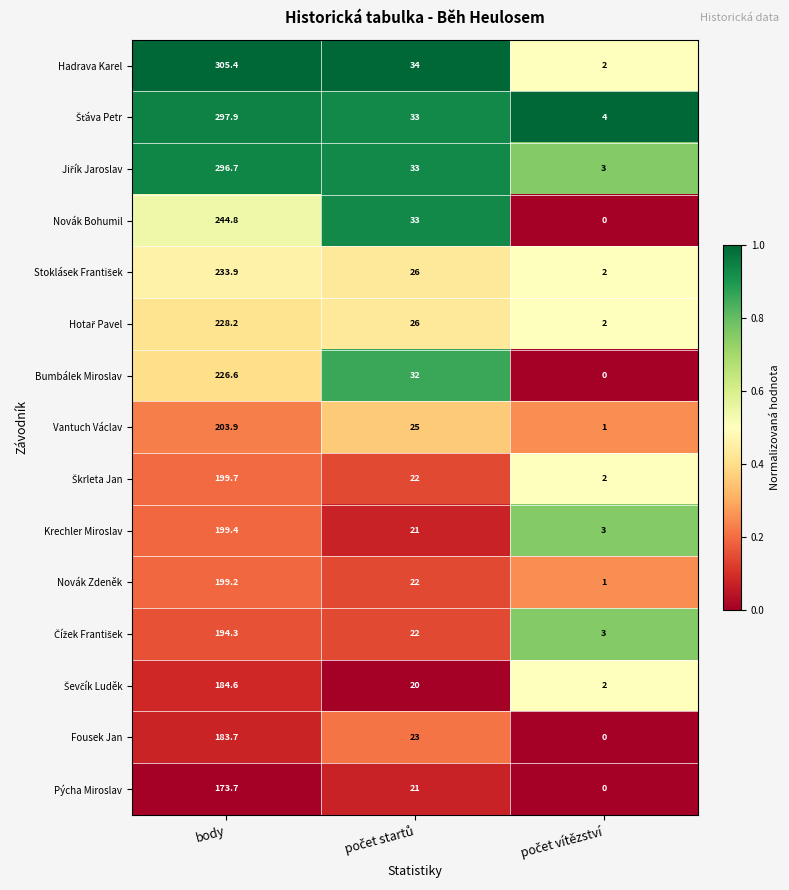

At which category is the sum across all series the highest?

body